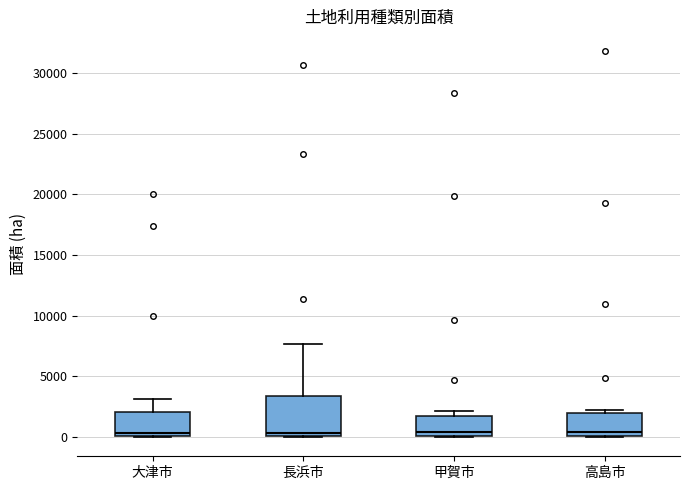

Reading left to right, read every box against the y-axis: the position of its median line, the range the box covers, and the ends of its whiskers. The values are not printed on the chart, so give them approximately, as read against the axis.

大津市: median 500, box 0 to 2000, whiskers 0 to 3000
長浜市: median 500, box 0 to 3500, whiskers 0 to 7500
甲賀市: median 500, box 0 to 1500, whiskers 0 to 2000
高島市: median 500, box 0 to 2000, whiskers 0 to 2000 (just above the box's upper edge)